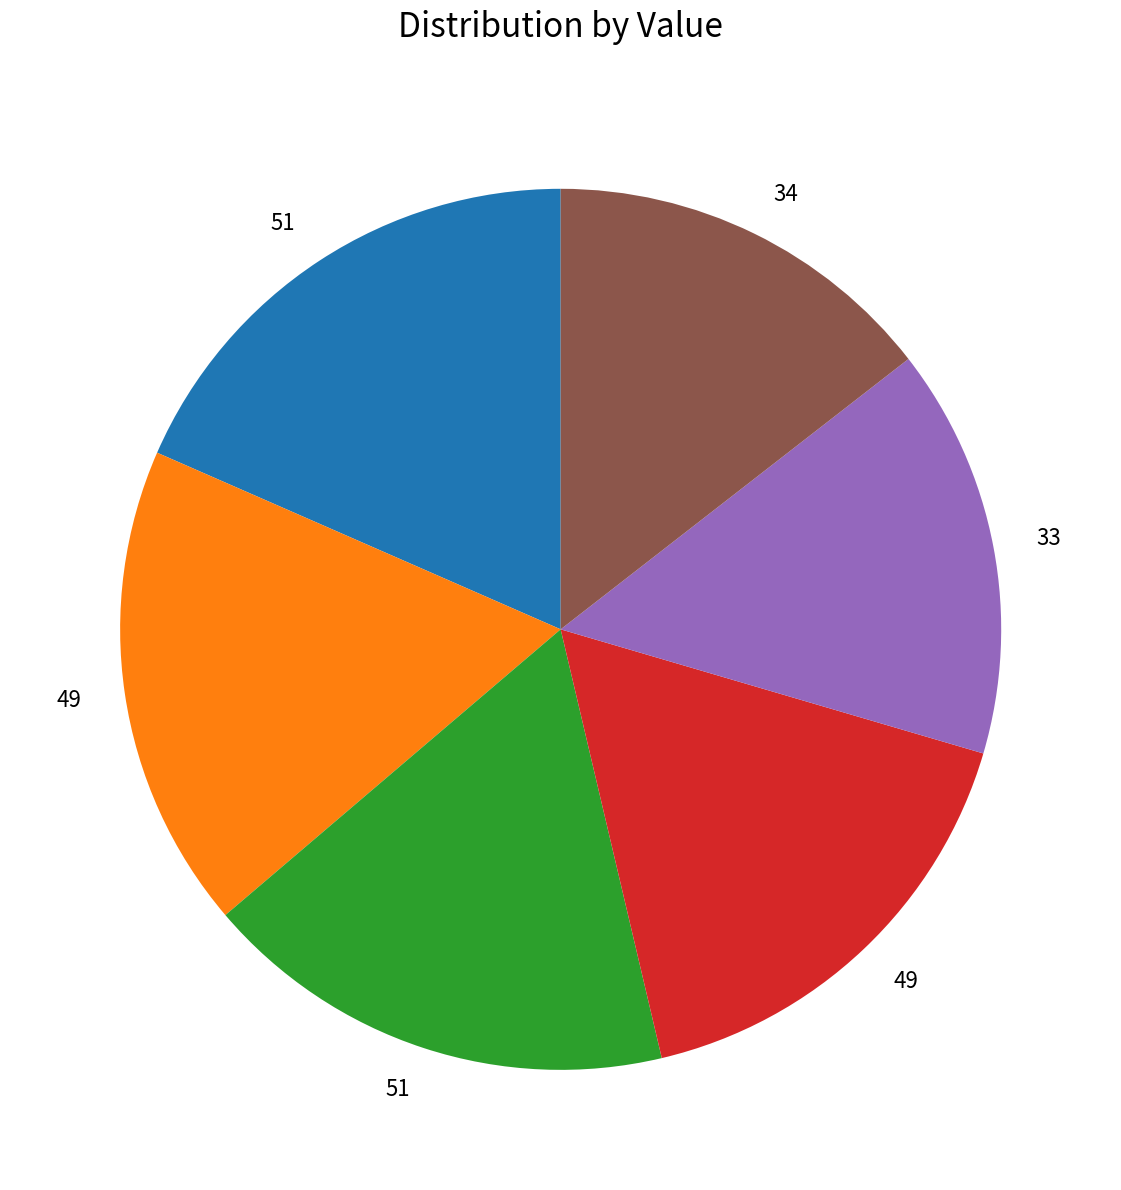

Does any single category account for the majority?

No